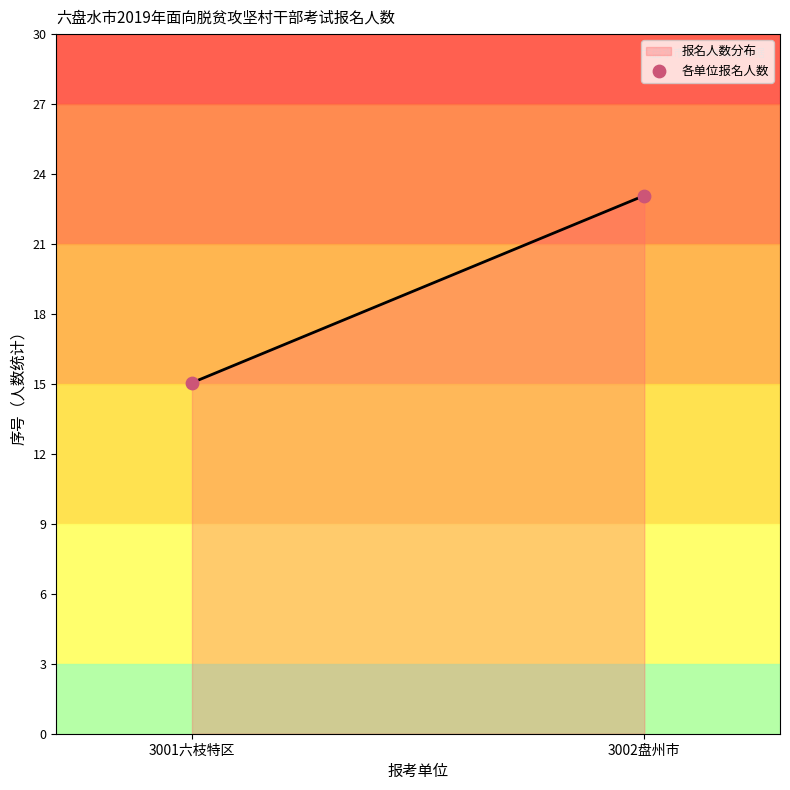

What is the maximum value shown in the chart?

23.0